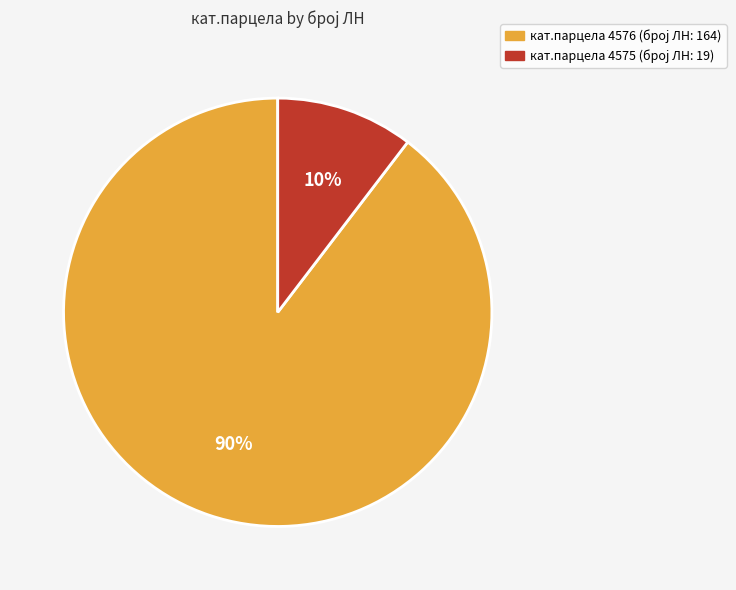

To the nearest percent, what is the average slice percentage?

50%